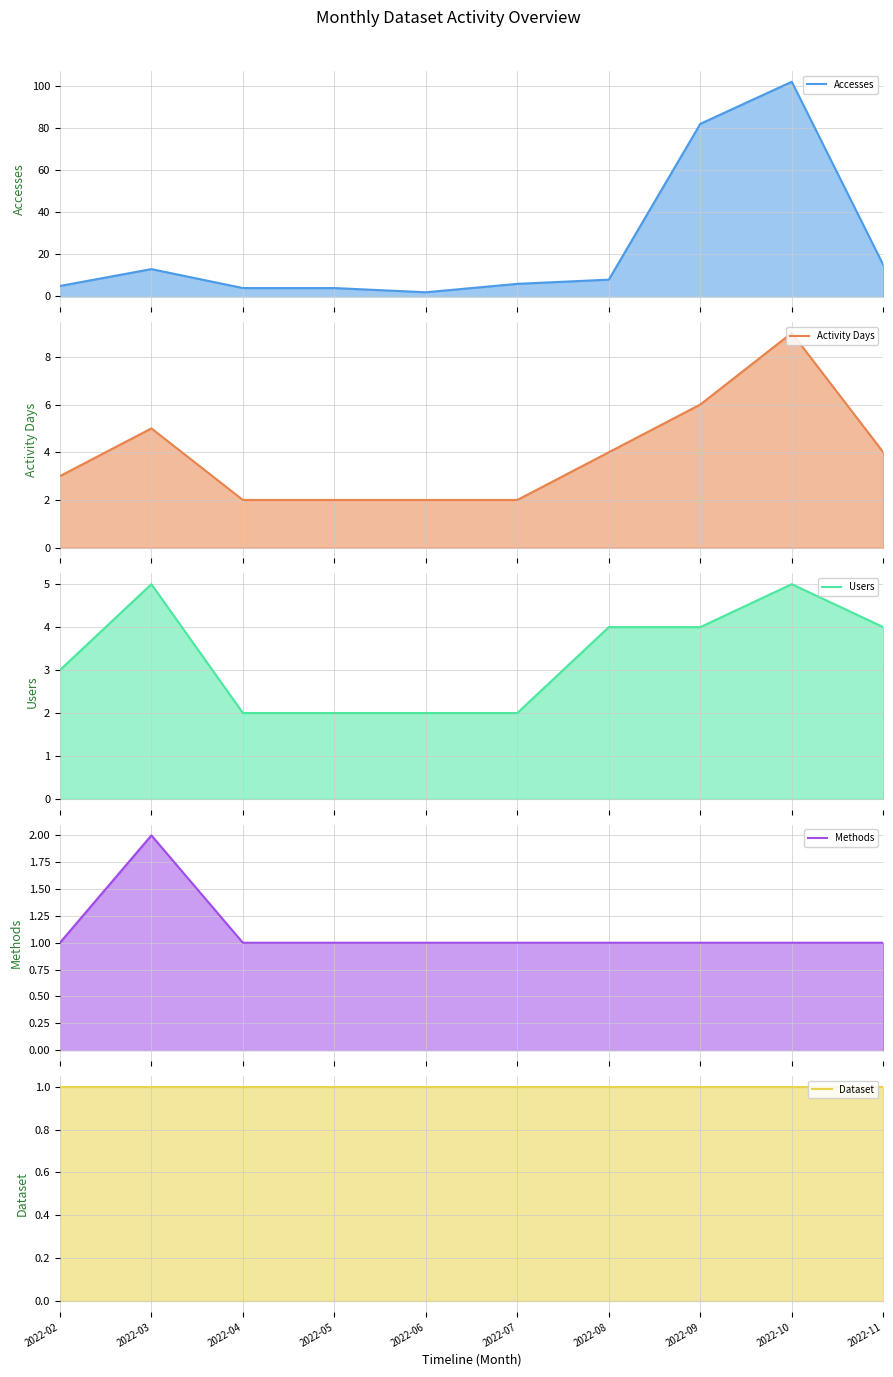

Which series changed the most between 2022-05 and 2022-07?

Accesses (line)